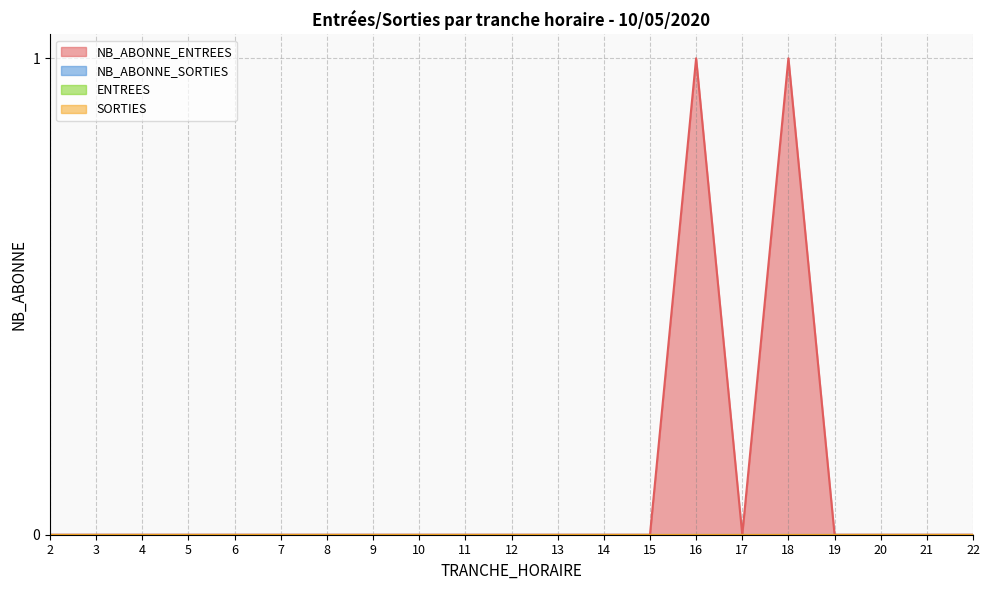

List the labels in order of NB_ABONNE_ENTREES value, smallest first.

2, 3, 4, 5, 6, 7, 8, 9, 10, 11, 12, 13, 14, 15, 17, 19, 20, 21, 22, 16, 18